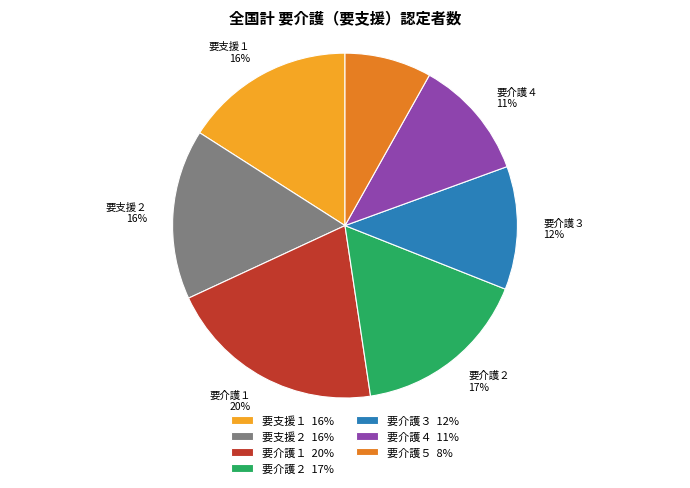

Is 要介護２ the majority of the pie?

No